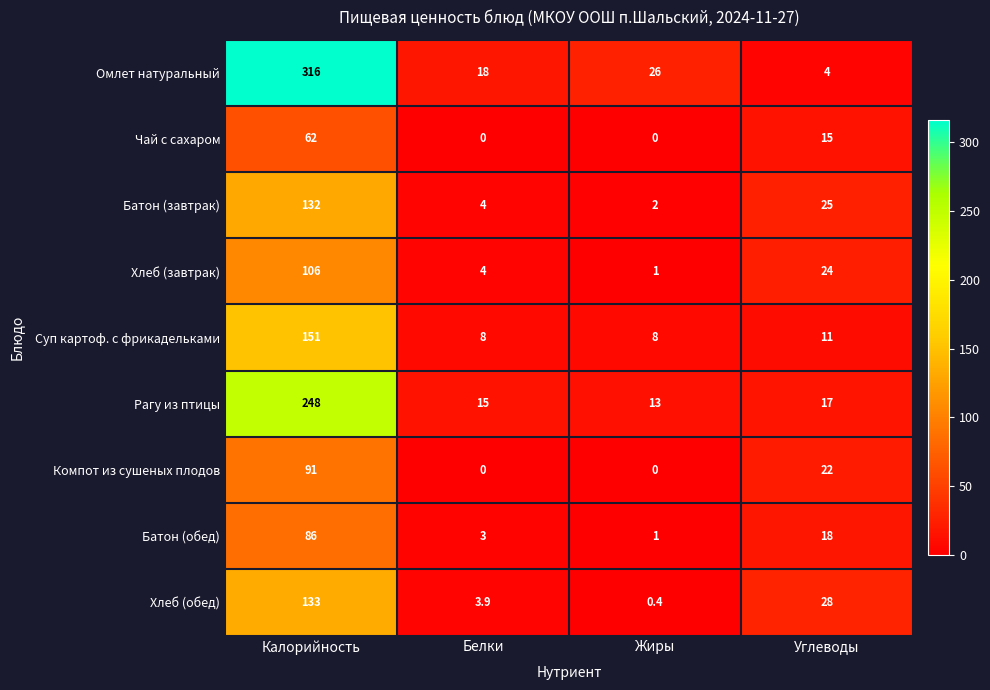

What is the total value across all series at Жиры?

51.4